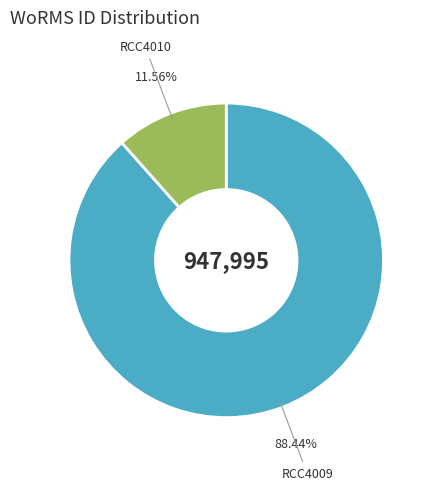

True or false: RCC4010 accounts for 2% of the total.

False